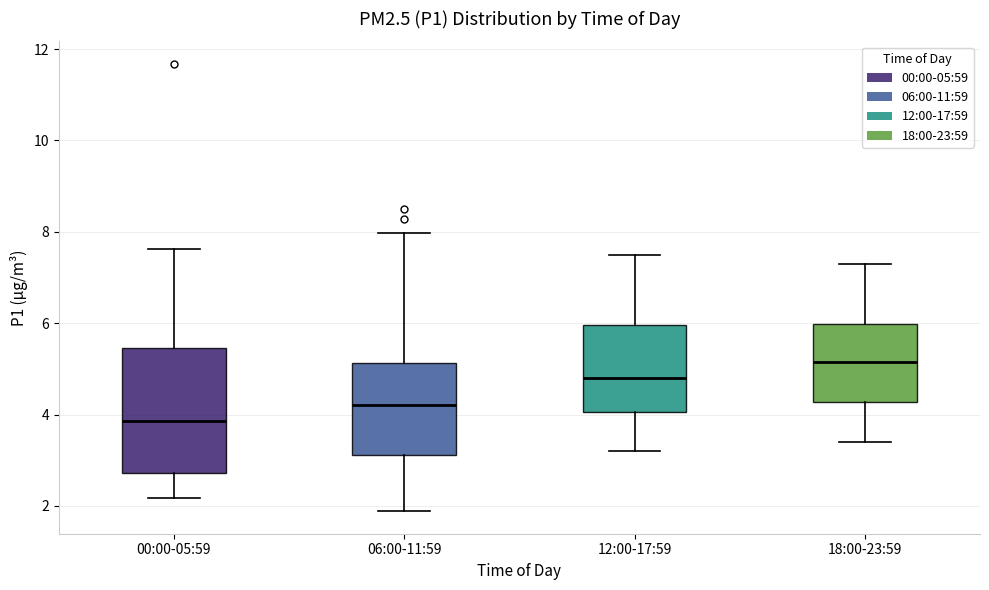

Which box's median line is the highest?

18:00-23:59